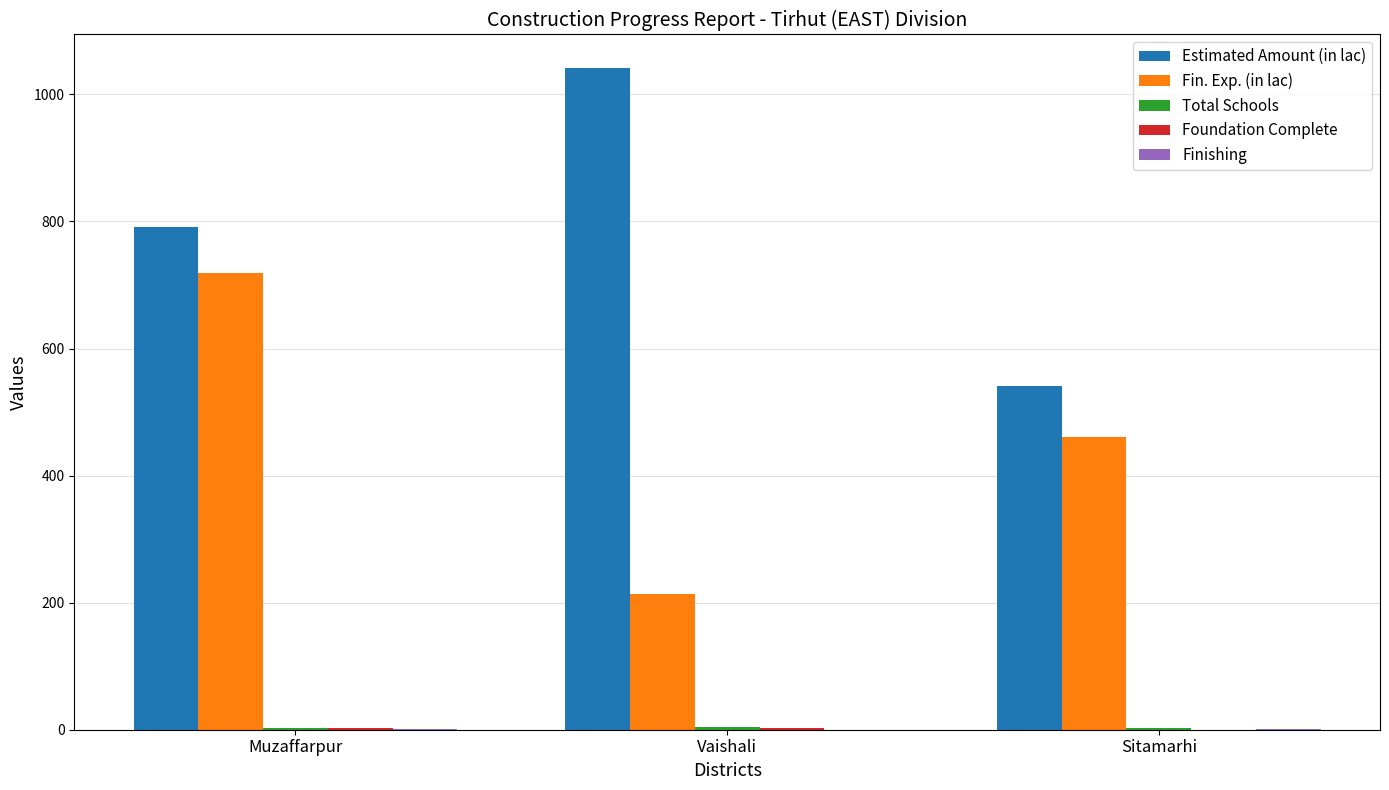

The Fin. Exp. (in lac) series shows 636.1 at Sitamarhi. True or false?

False